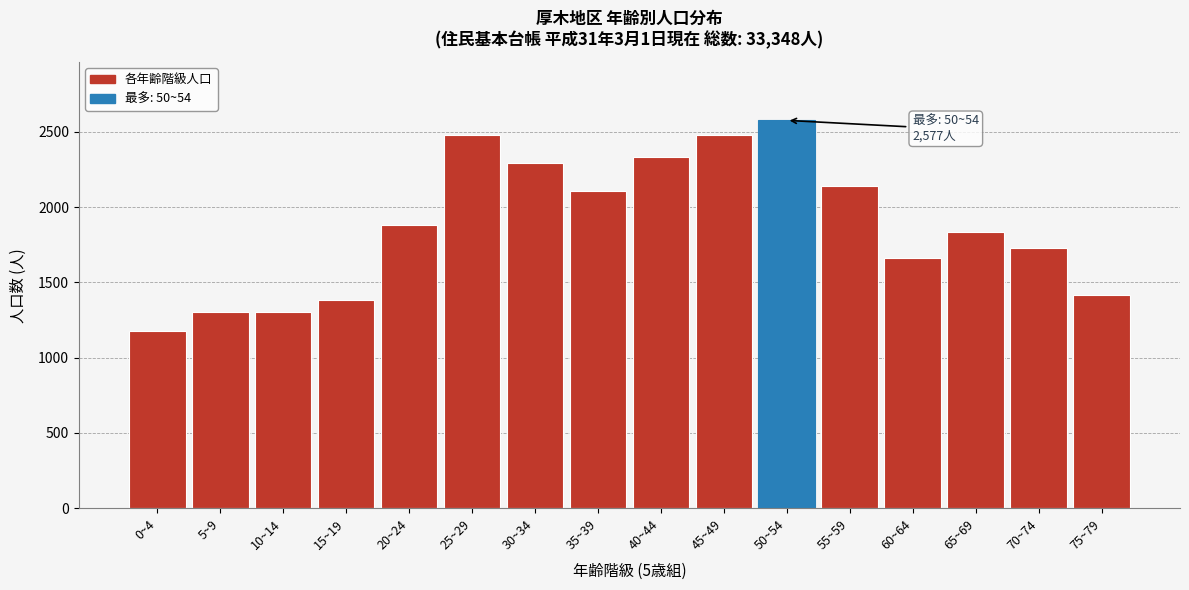

What is the difference between the maximum and minimum values?

1401